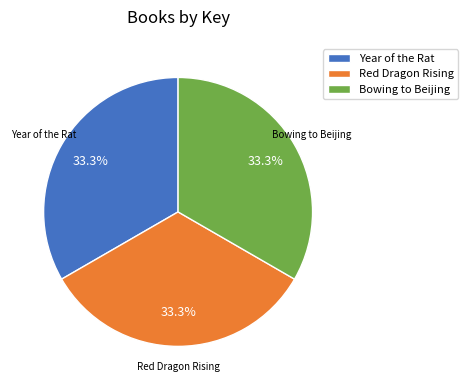

Is it true that Year of the Rat is 27% of the pie?

False